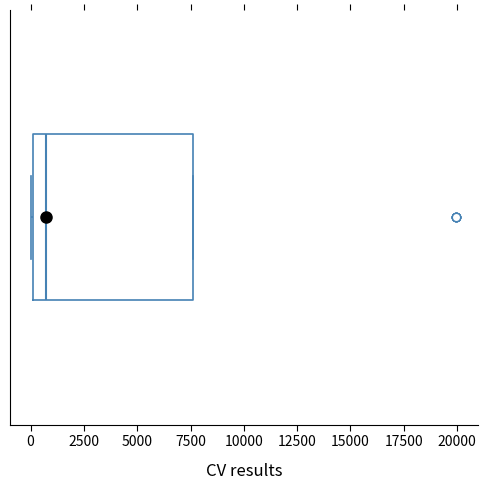

Read this box plot against the x-axis: the position of the median line, the range covered by the box, and the ends of both whiskers. The values are not printed on the chart, so give them approximately, as read against the axis.

median 500, box 0 to 7500, whiskers 0 to 7500